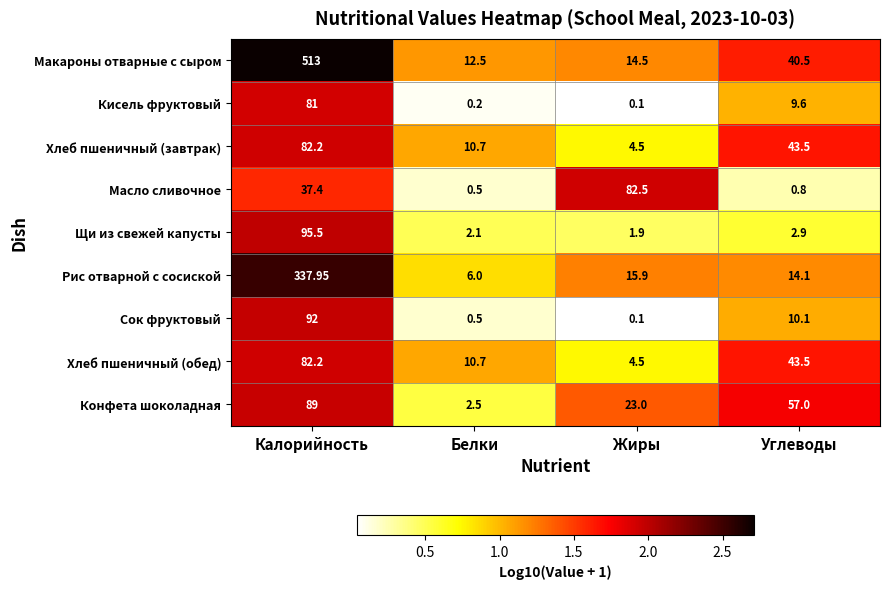

Between Калорийность and Белки, which series saw the biggest shift?

Макароны отварные с сыром